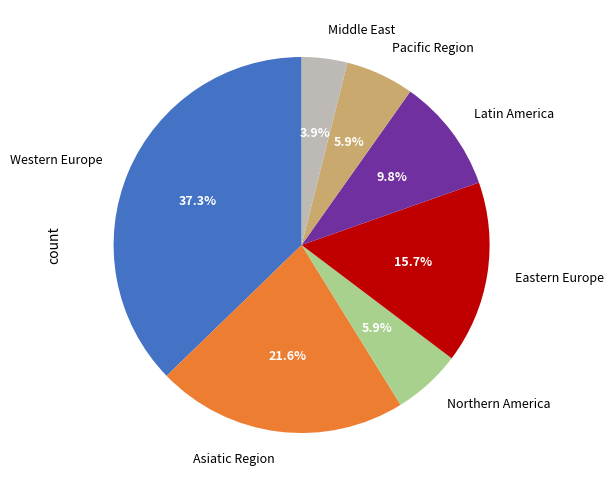

How many slices are in this pie chart?

7